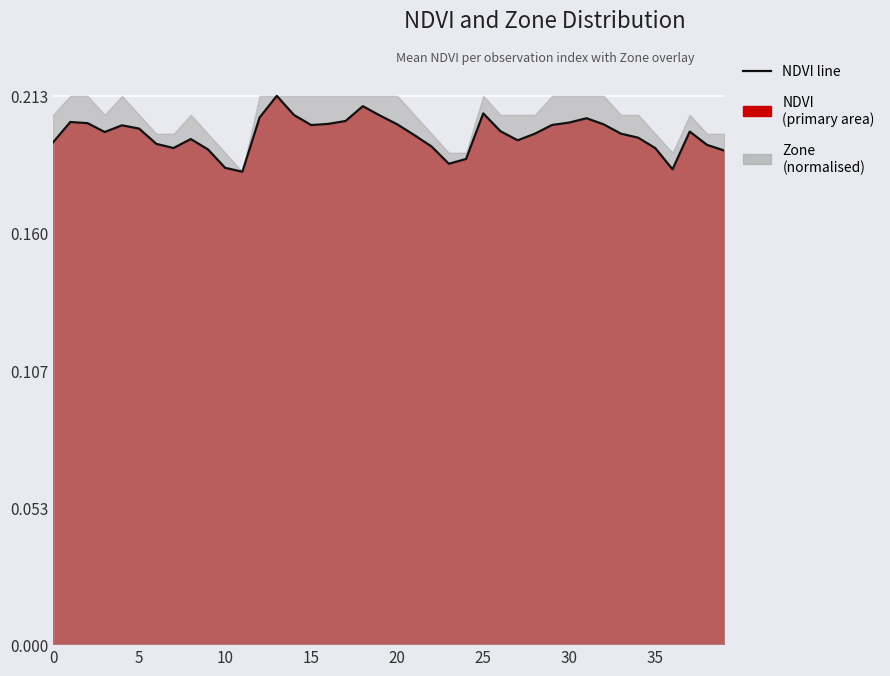

Is it true that the value at 12 is 0.2?

True